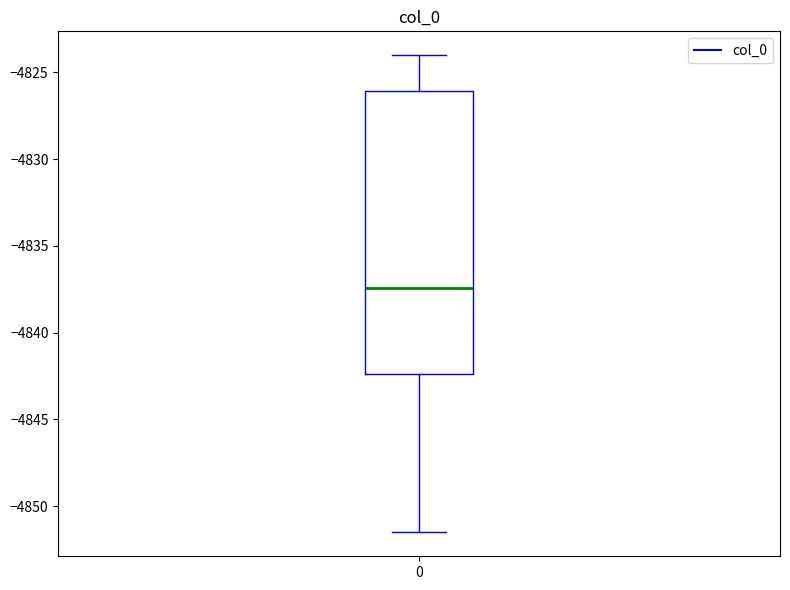

Read this box plot against the y-axis: the position of the median line, the range covered by the box, and the ends of both whiskers. The values are not printed on the chart, so give them approximately, as read against the axis.

median -4837.5, box -4842.5 to -4826.0, whiskers -4851.5 to -4824.0